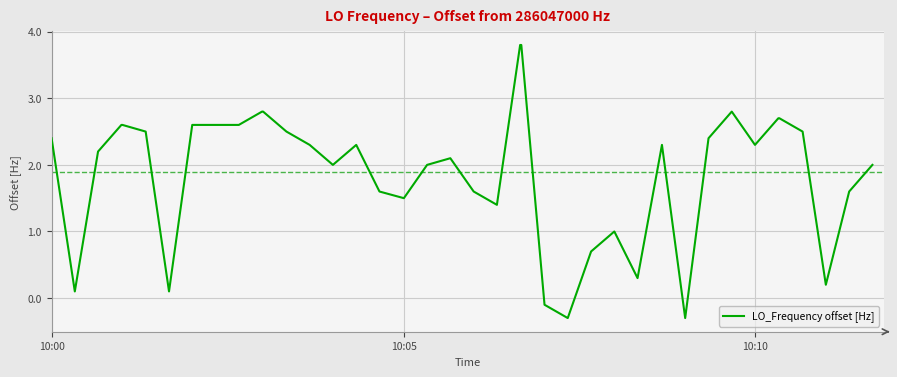

What is the minimum value shown in the chart?

-0.3